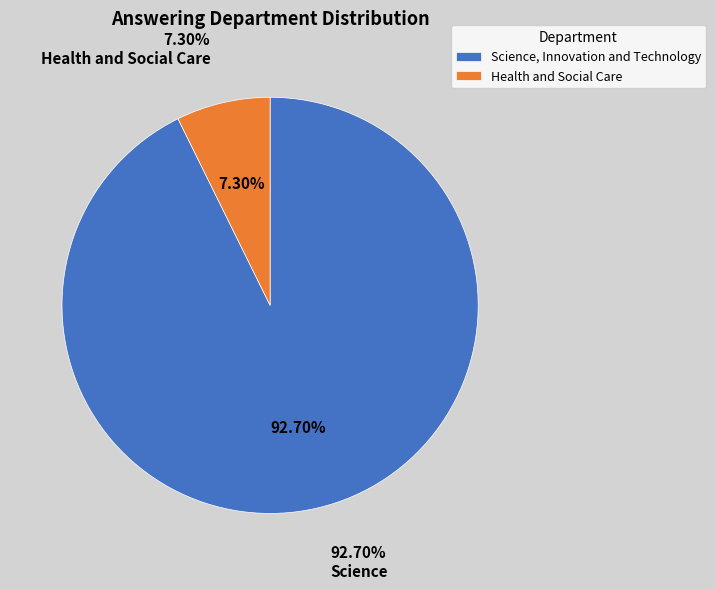

Which category accounts for the majority?

Science, Innovation and Technology